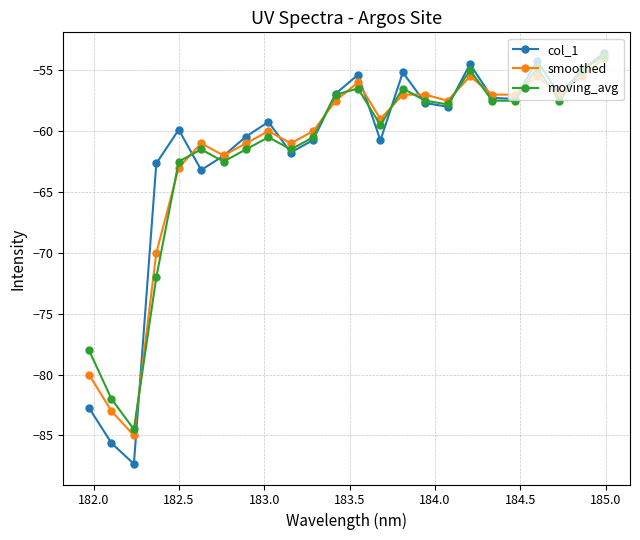

What is the value of the moving_avg point at the 23rd from the left?

-55.0